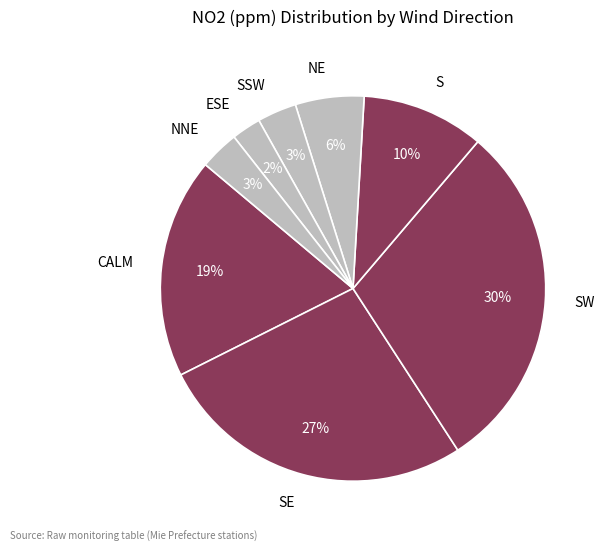

Is SW the majority of the pie?

No